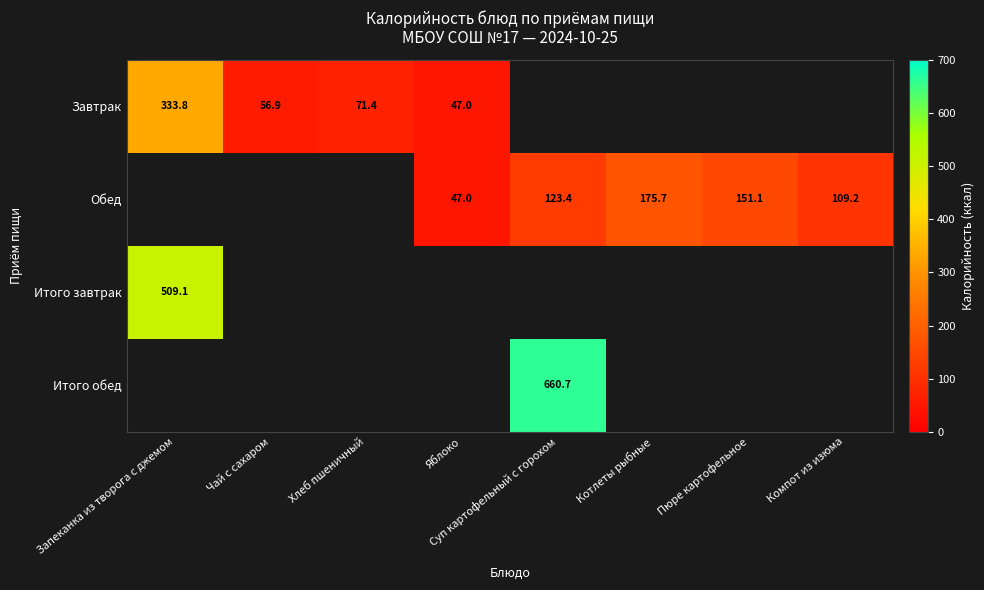

True or false: Завтрак has a value of 32.7 at Хлеб пшеничный.

False